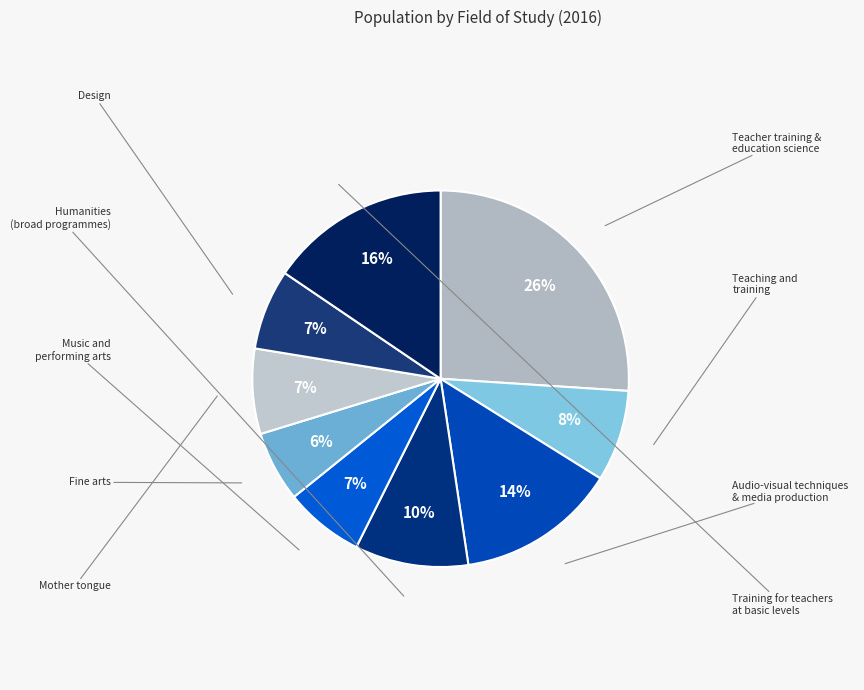

Does Fine arts represent more than half of the total?

No